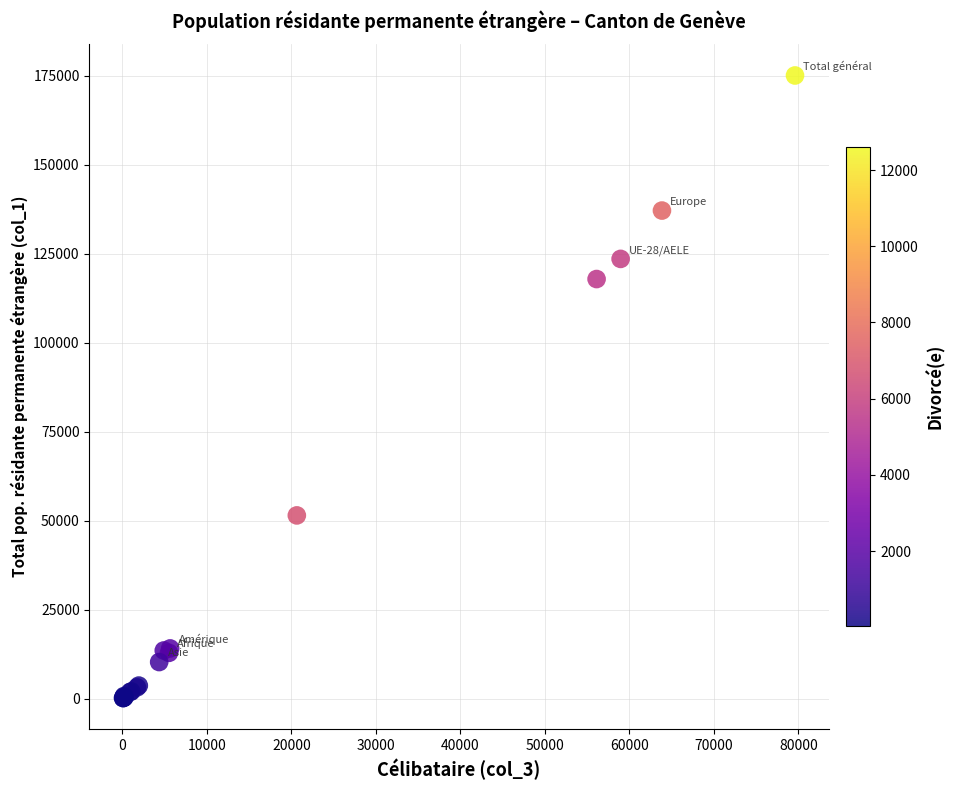

What Y value in the scatter plot is closest to 87677?

117942